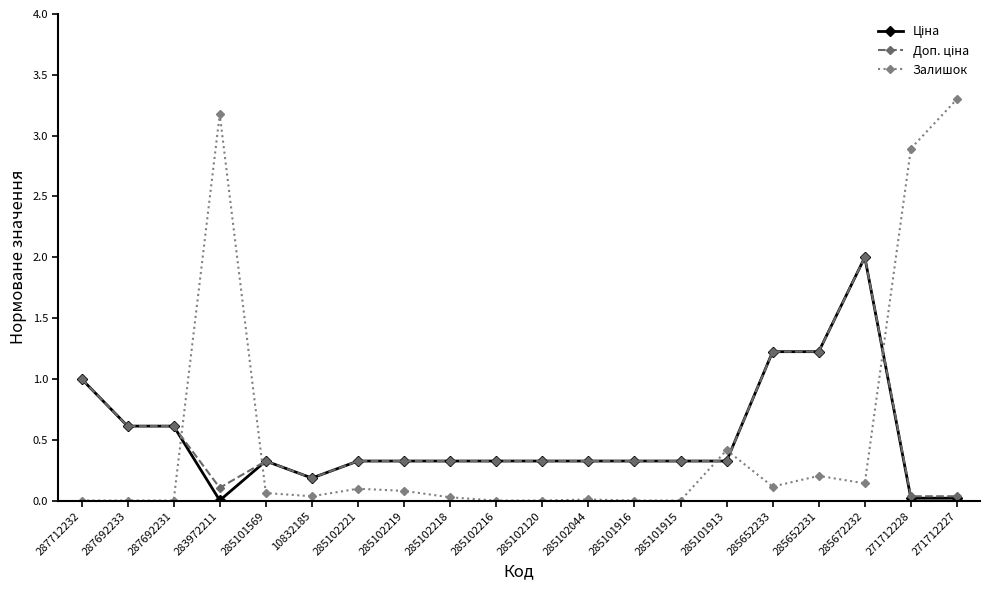

How many lines are shown in the chart?

3